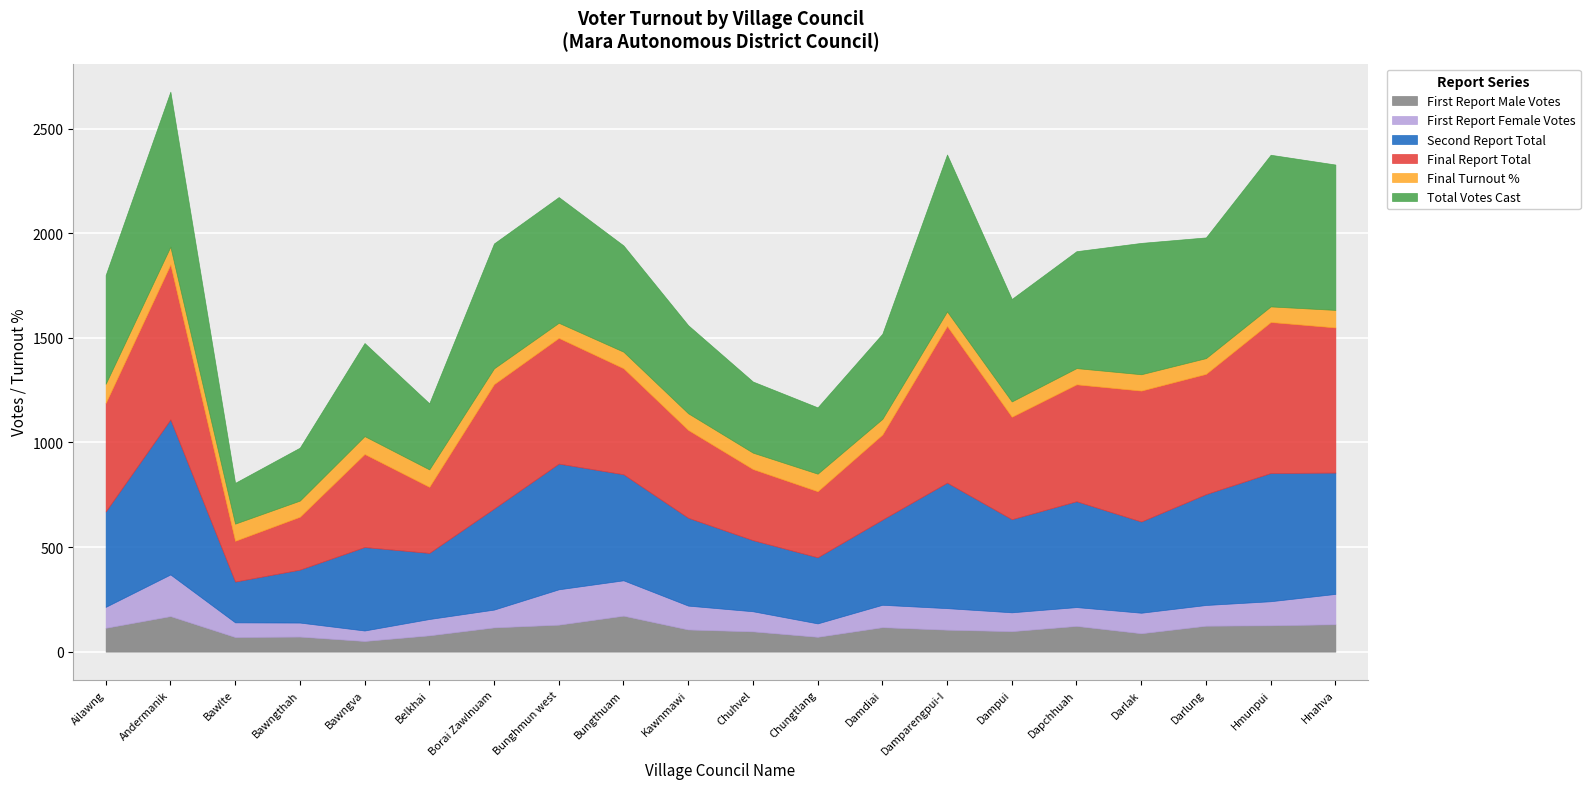

At which category does Second Report Total reach its first local valley?

Bawlte